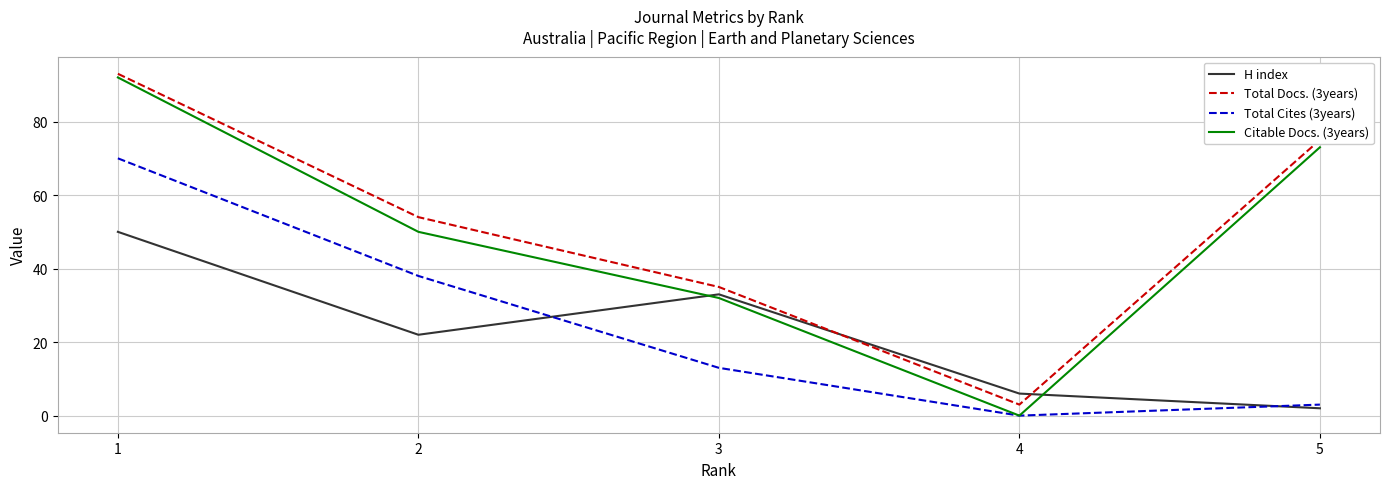

At which label does Citable Docs. (3years) first exceed 50?

1